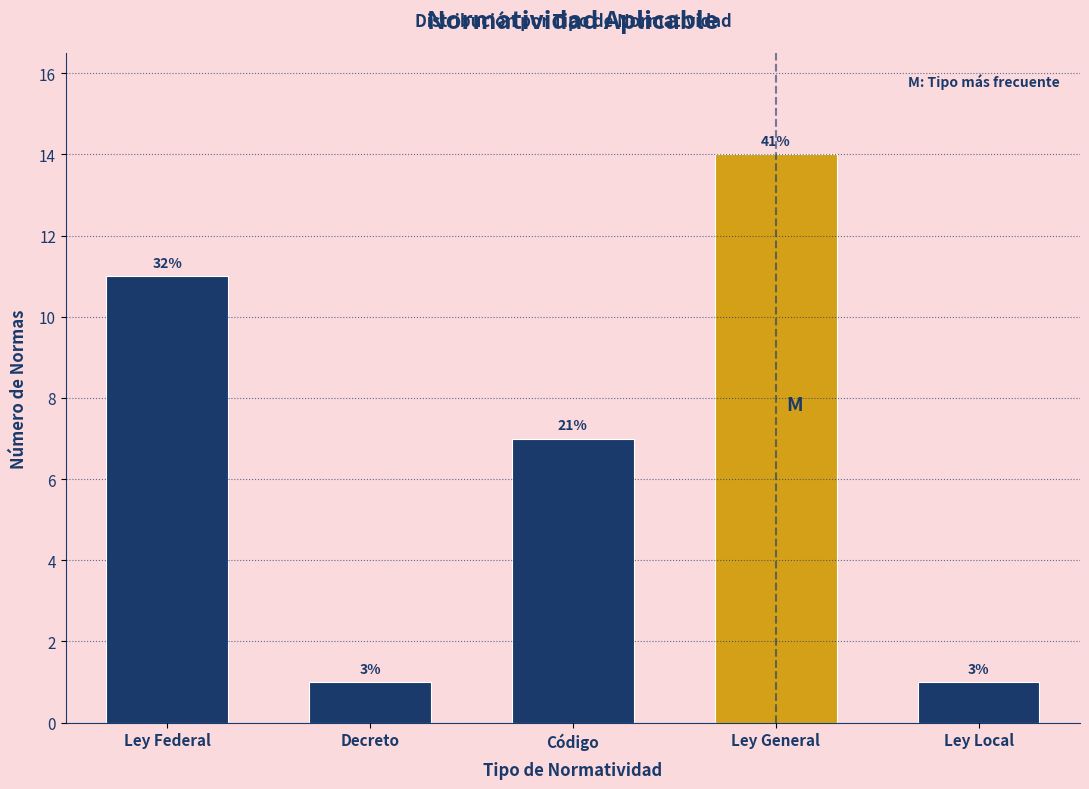

Does the chart contain any negative values?

No